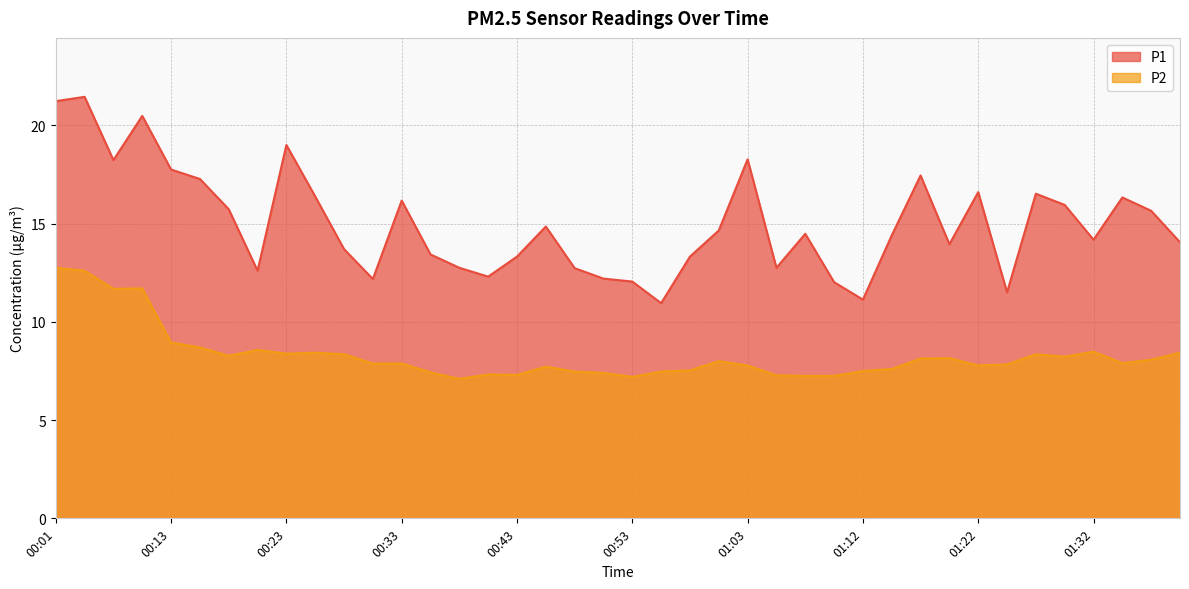

At which category does P1 reach its first local peak?

00:04